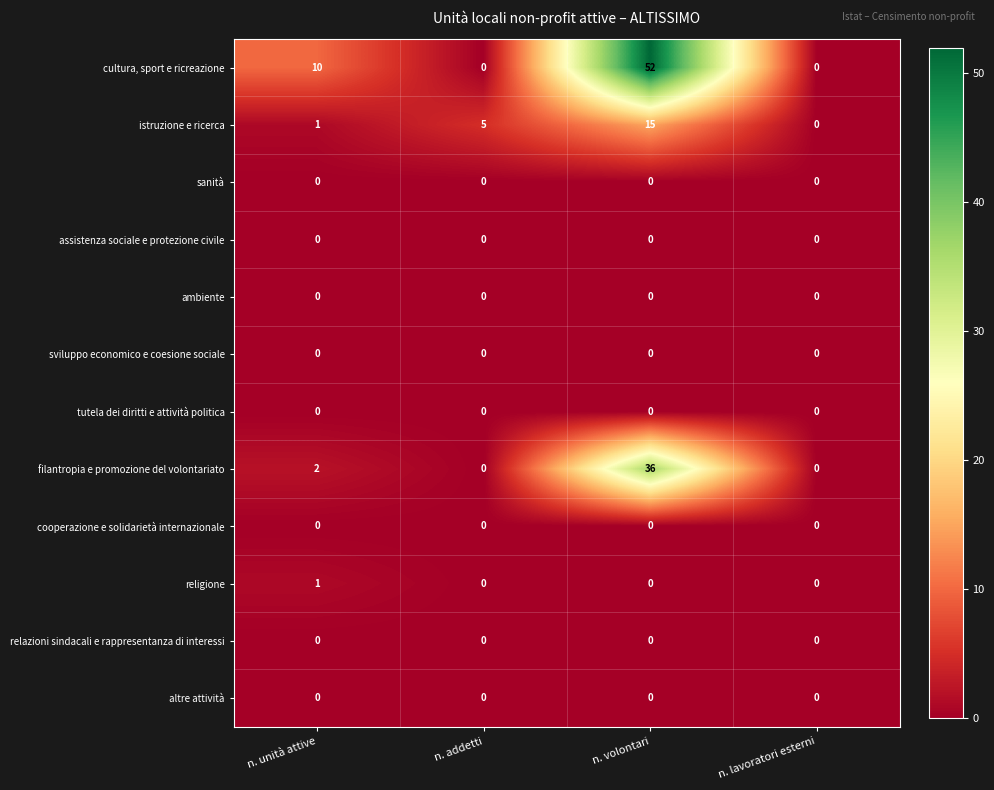

Where is cultura, sport e ricreazione nearest to the value 26?

n. unità attive